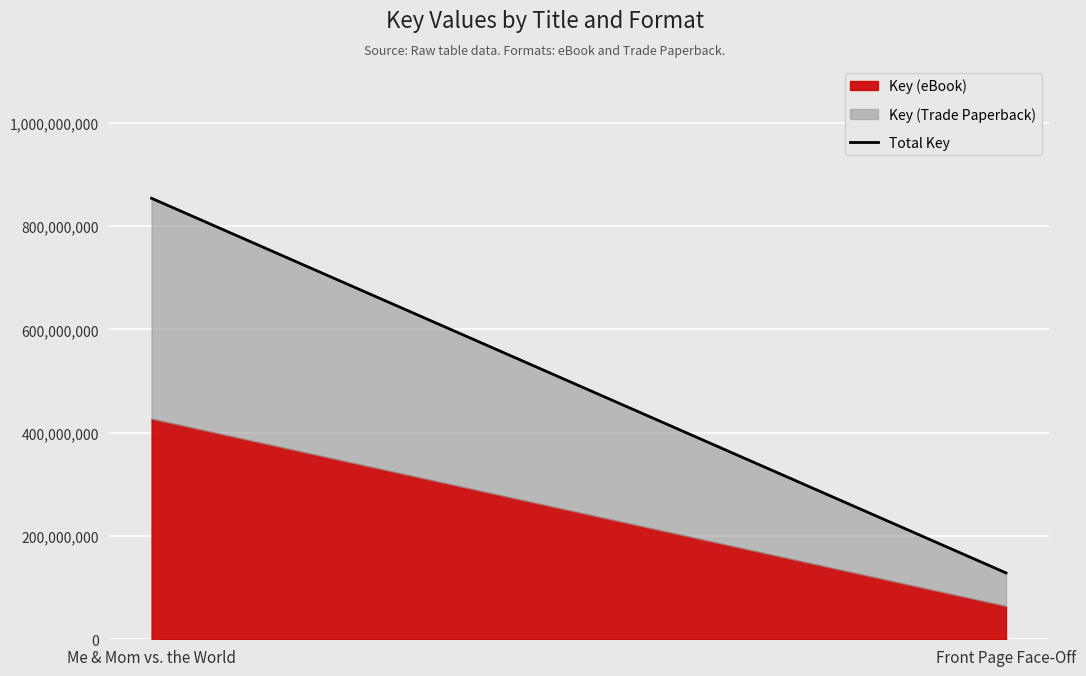

Reading left to right, extract all data points from this chart.

853859220	128487862